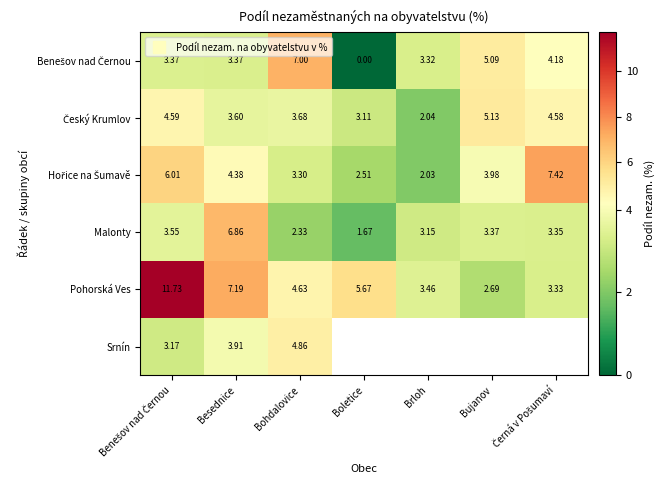

What is the sum of the Pohorská Ves values at Besednice and Benešov nad Černou?

18.9